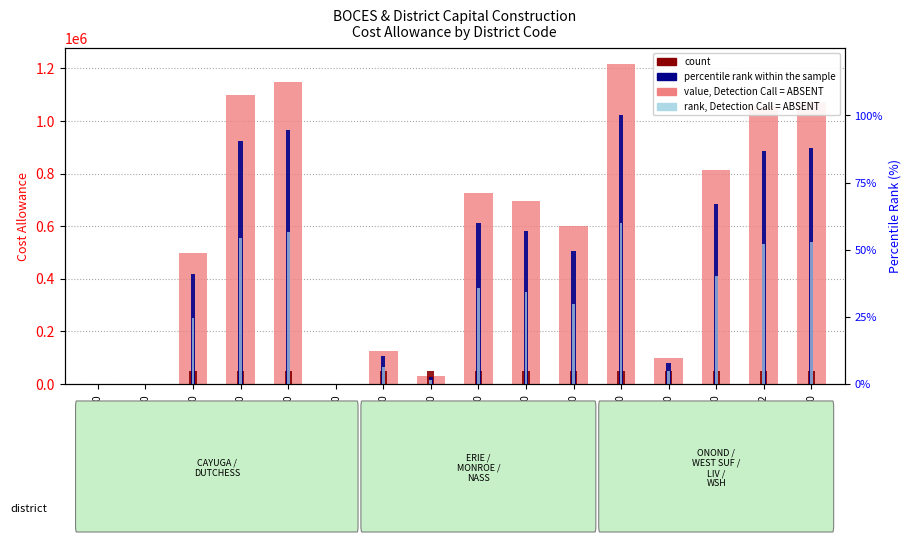

What is the difference between the rank, Detection Call = ABSENT values at 289000 and 059000?

34.3